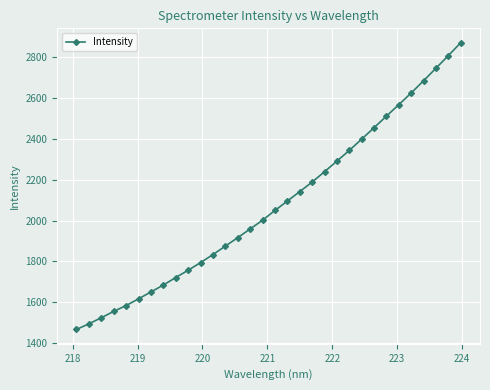

What is the difference between the maximum and second lowest values?

1375.3